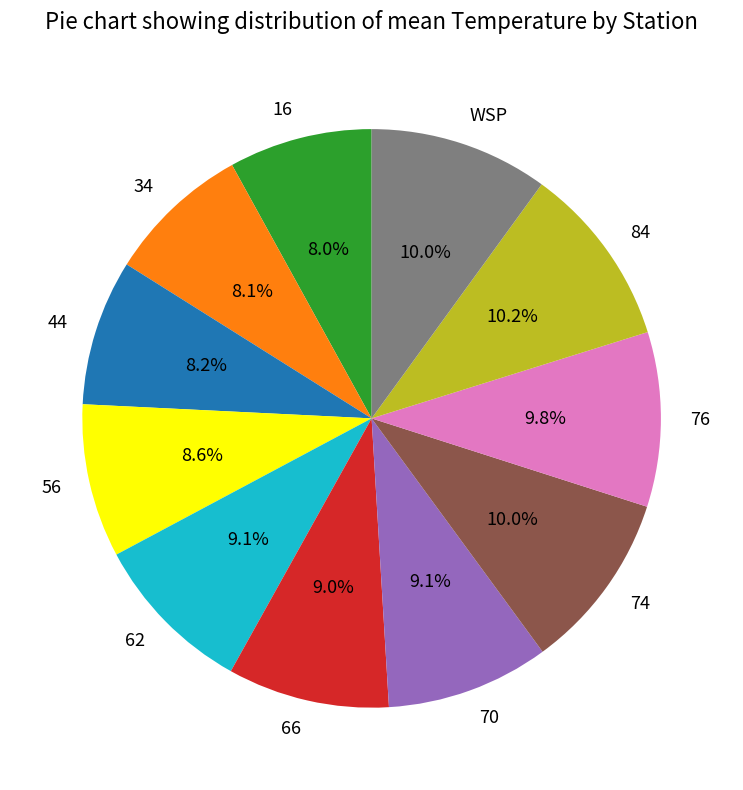

Is there any slice that represents more than half of the pie?

No